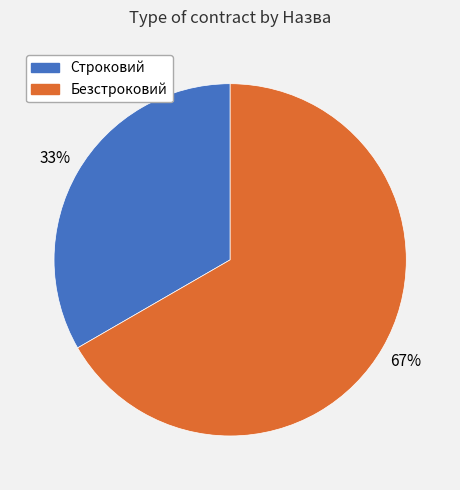

Is it true that Строковий is 33% of the pie?

True